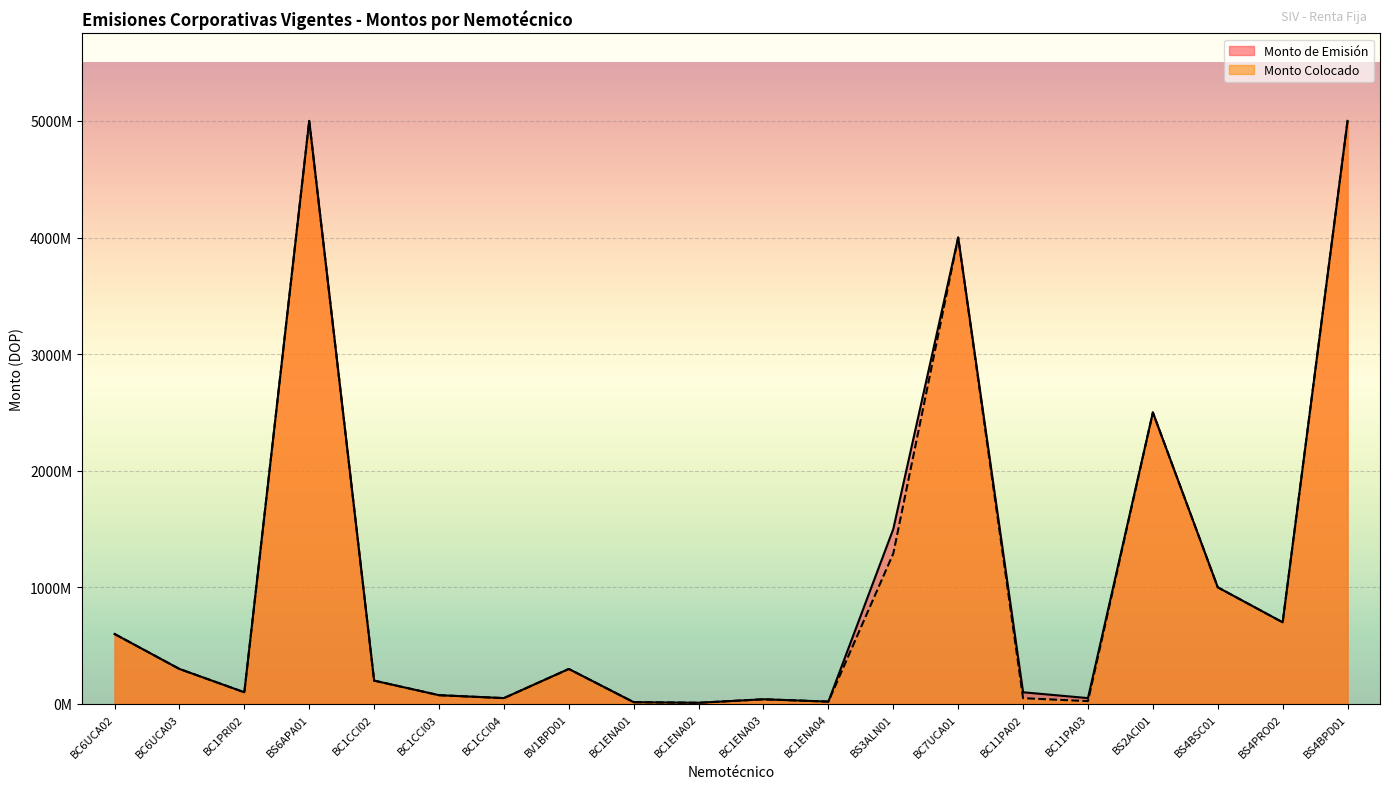

Is it true that Monto de Emisión equals 5000000000 at BS6APA01?

True